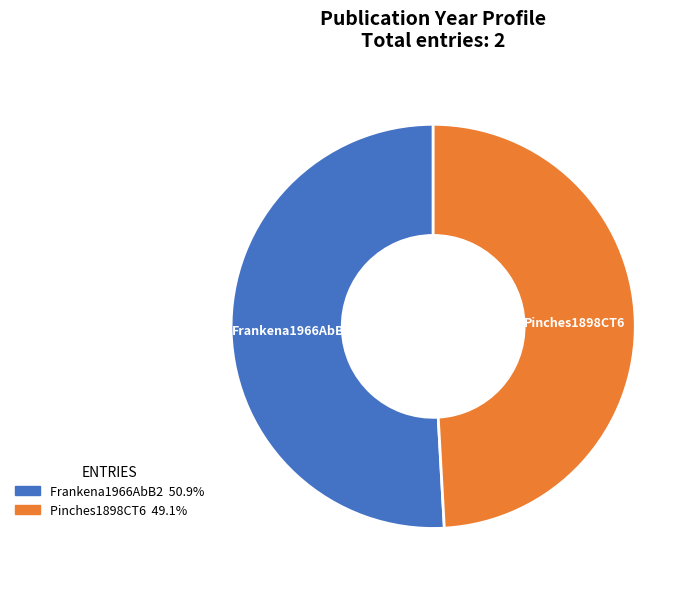

Does Pinches1898CT6 represent more than half of the total?

No